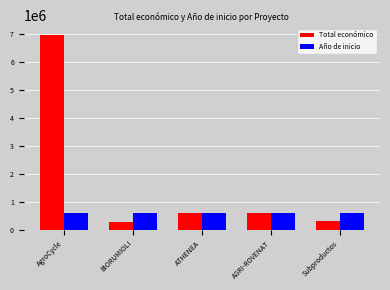

Rank the series by their maximum value, from highest to lowest.

Total económico, Año de inicio